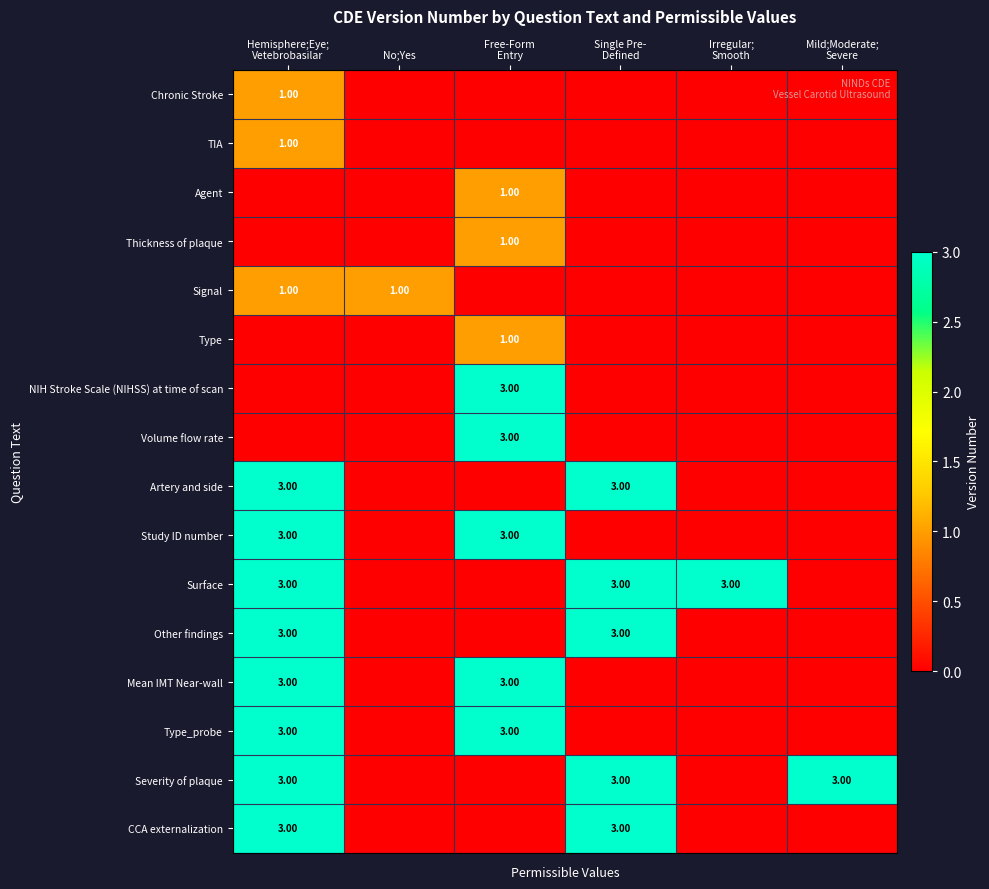

What is the sum of all Type_probe values?

6